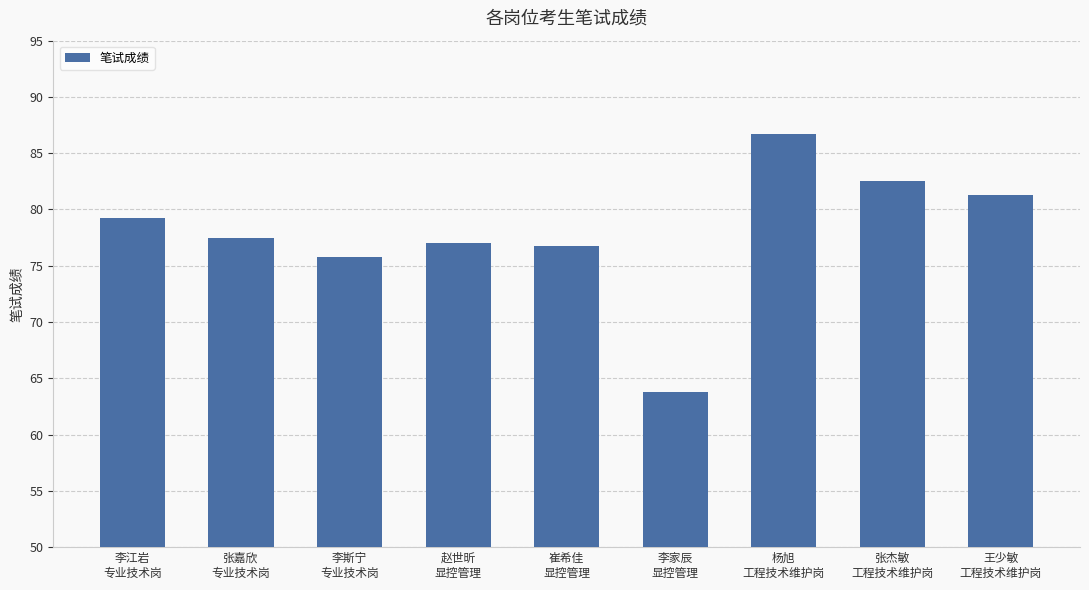

What is the label of the 1st bar from the right?

王少敏
工程技术维护岗